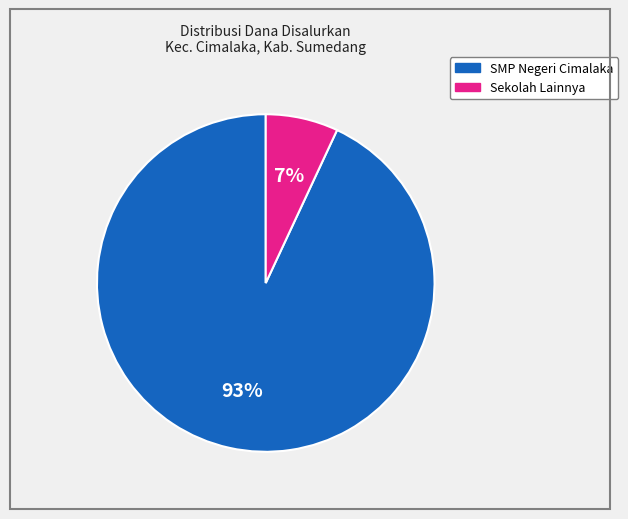

To the nearest percent, what is the difference between the largest and smallest slice percentages?

86%